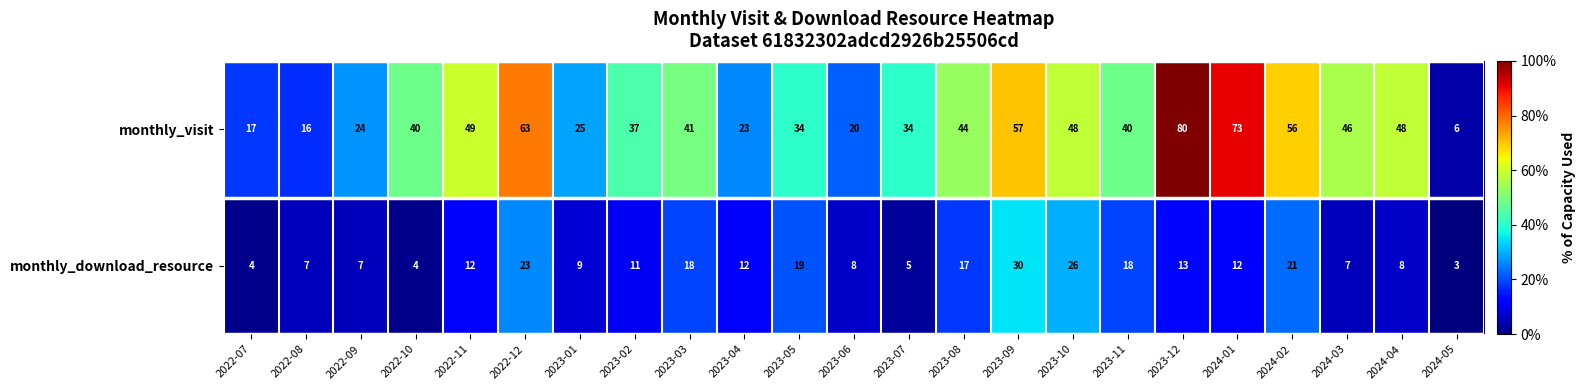

List the series in order of their overall mean, lowest first.

monthly_download_resource, monthly_visit